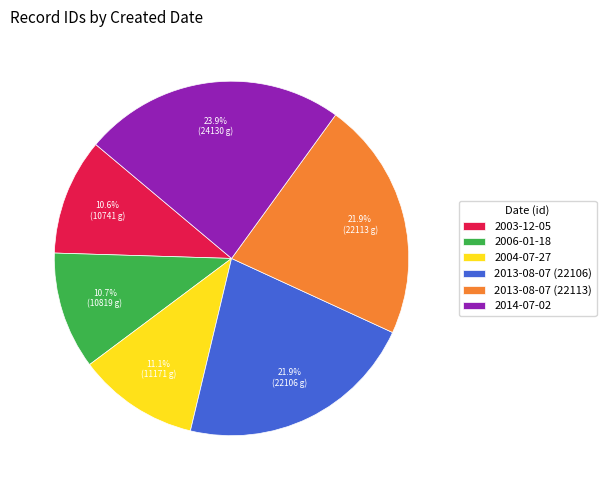

To the nearest percent, what is the difference between the largest and smallest slice percentages?

13%